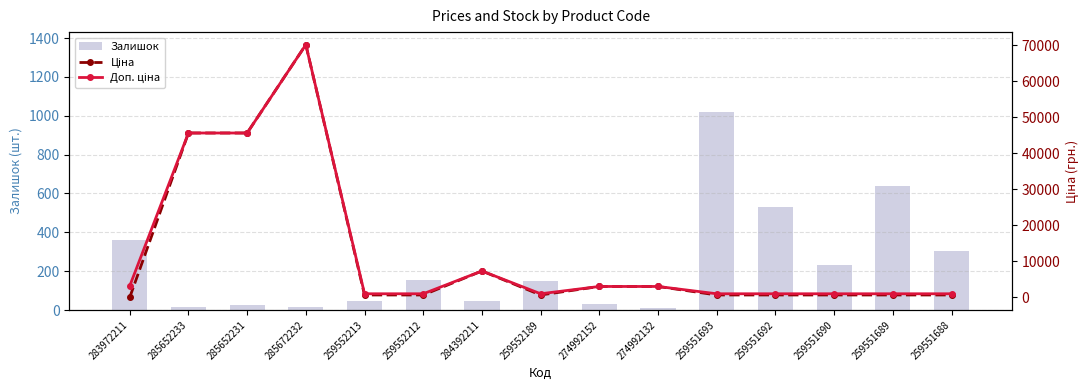

Between 283972211 and 285652233, which series saw the biggest shift?

Ціна